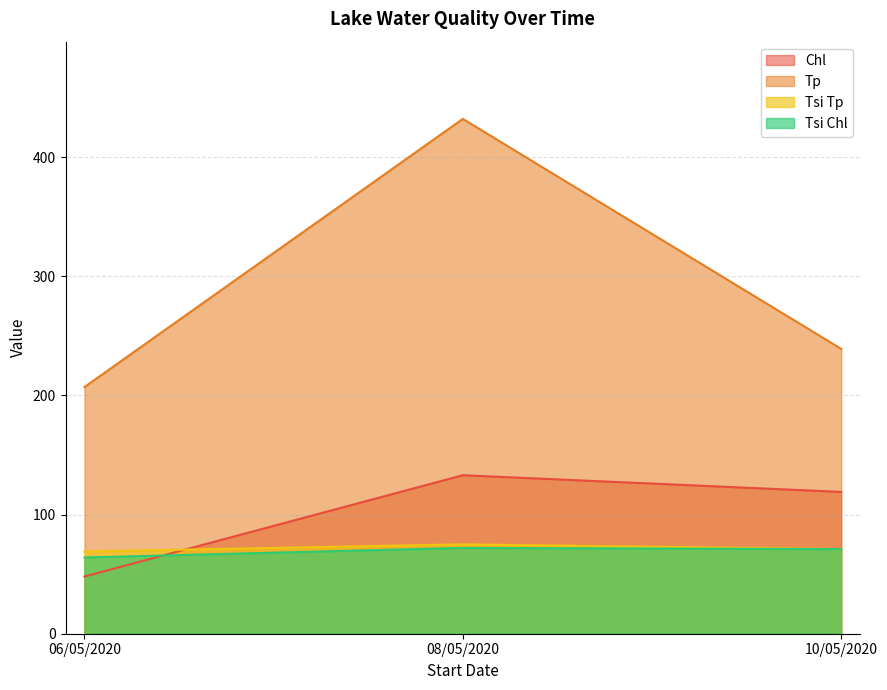

How many values in the Tp series are below 239?

1